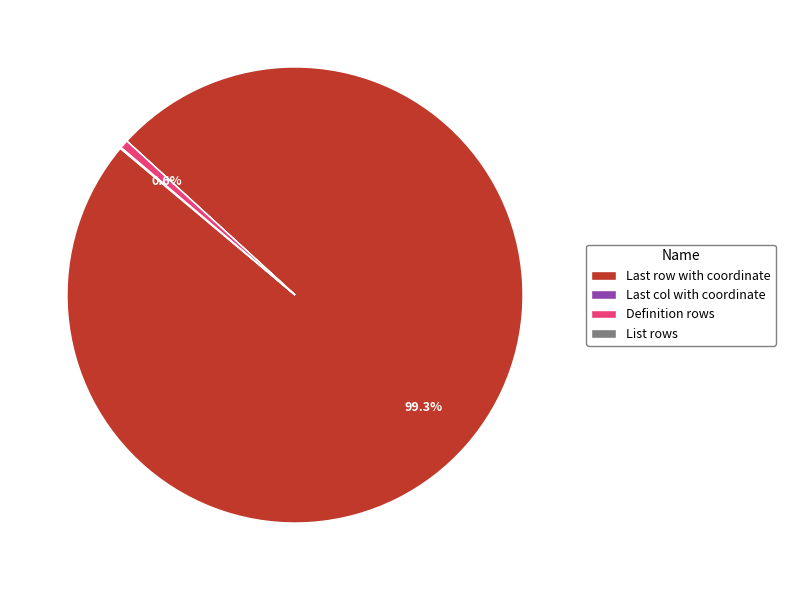

Is there any slice that represents more than half of the pie?

Yes